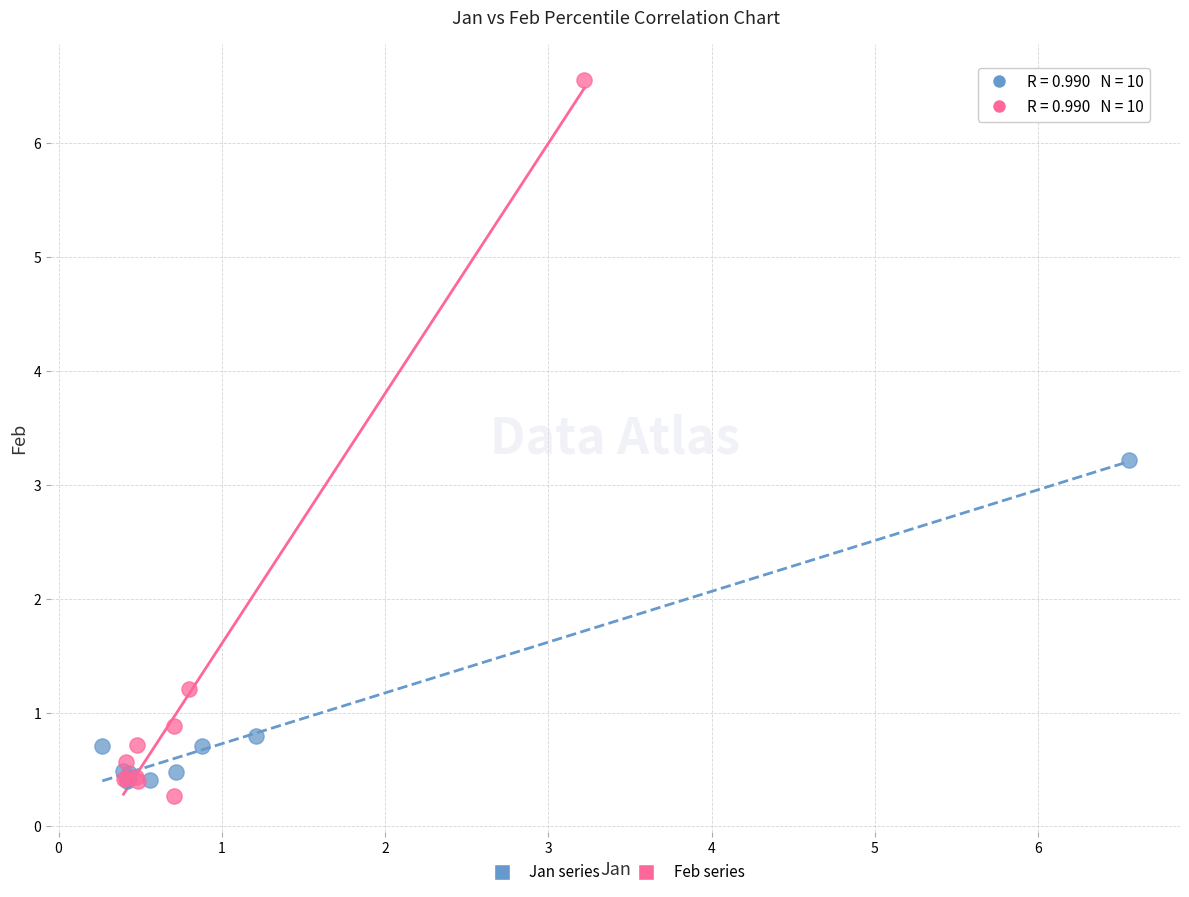

Which series has the widest spread of Y values?

Feb series